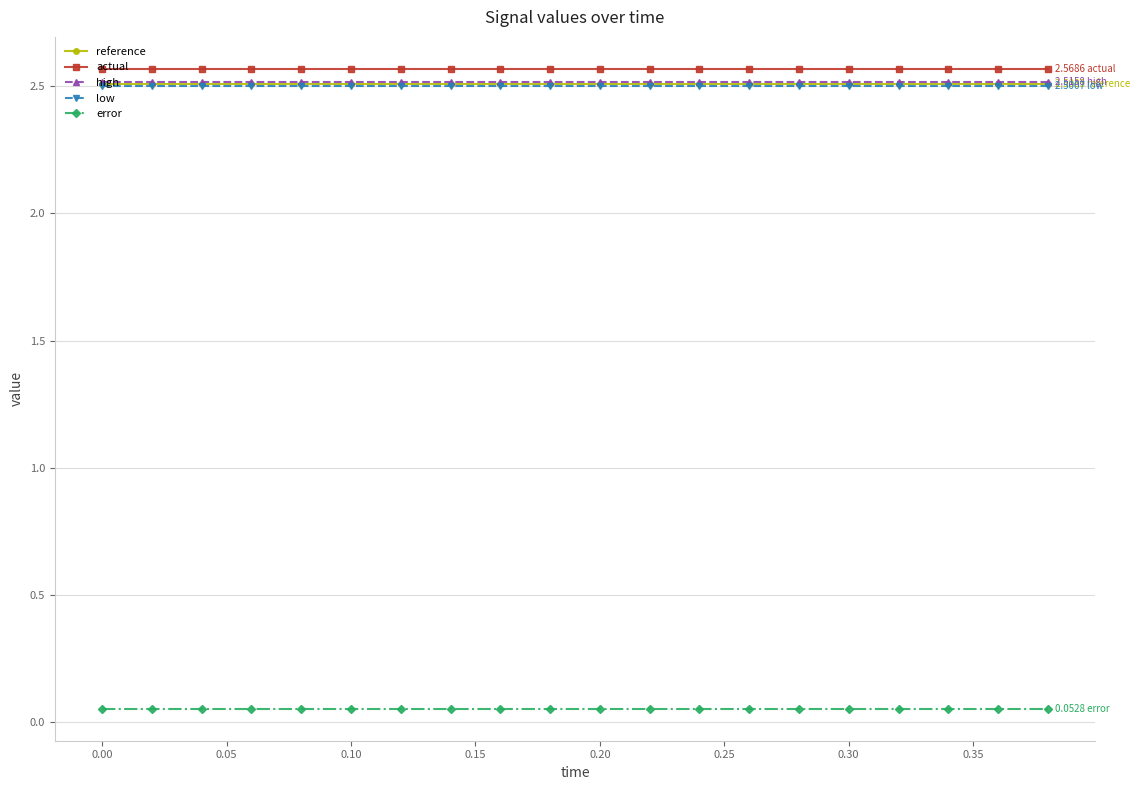

At how many categories does at least one series exceed 0?

20